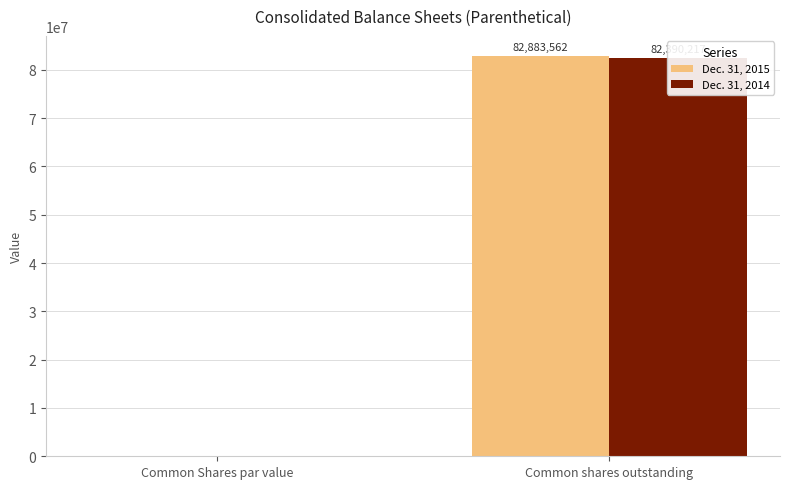

How many positive values does the Dec. 31, 2014 series have?

1